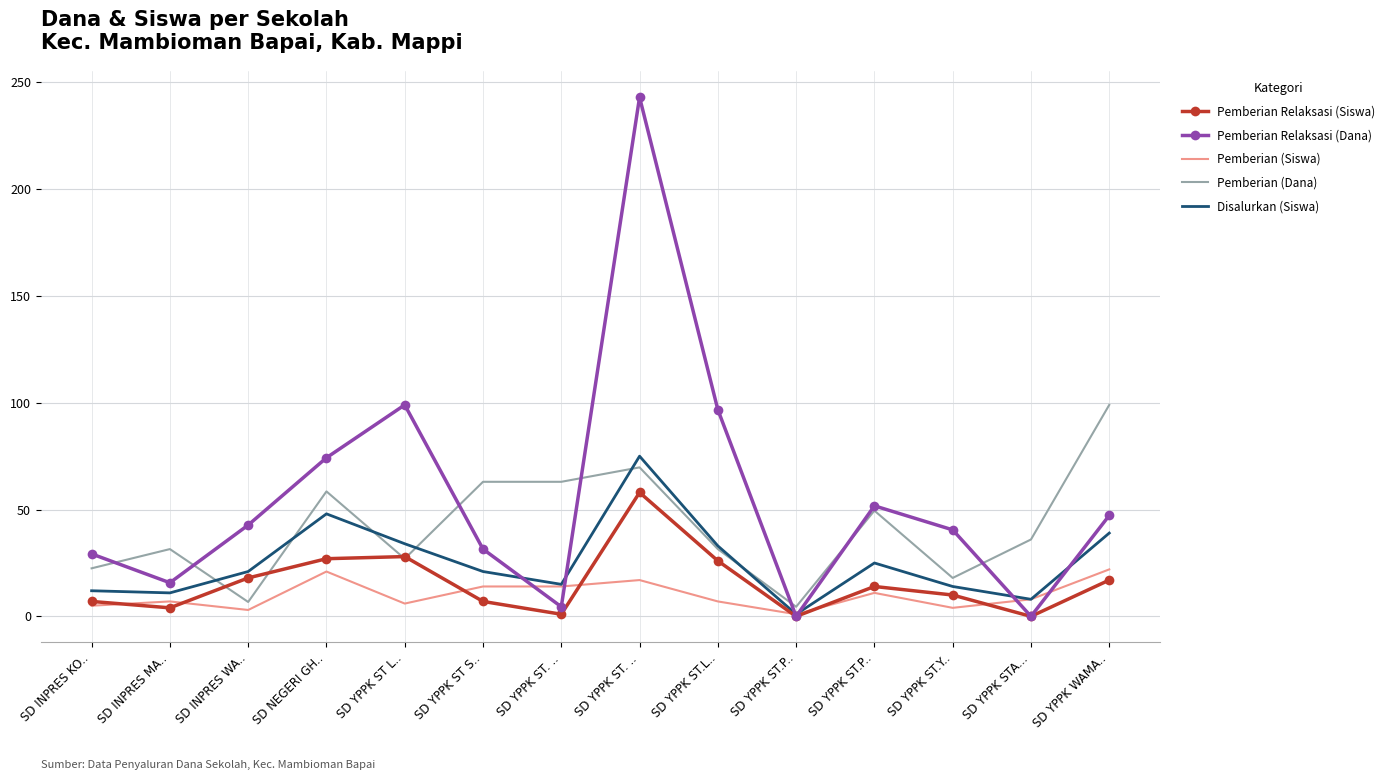

Where do Disalurkan (Siswa) and Pemberian (Dana) first cross each other?

SD INPRES MA.. and SD INPRES WA..